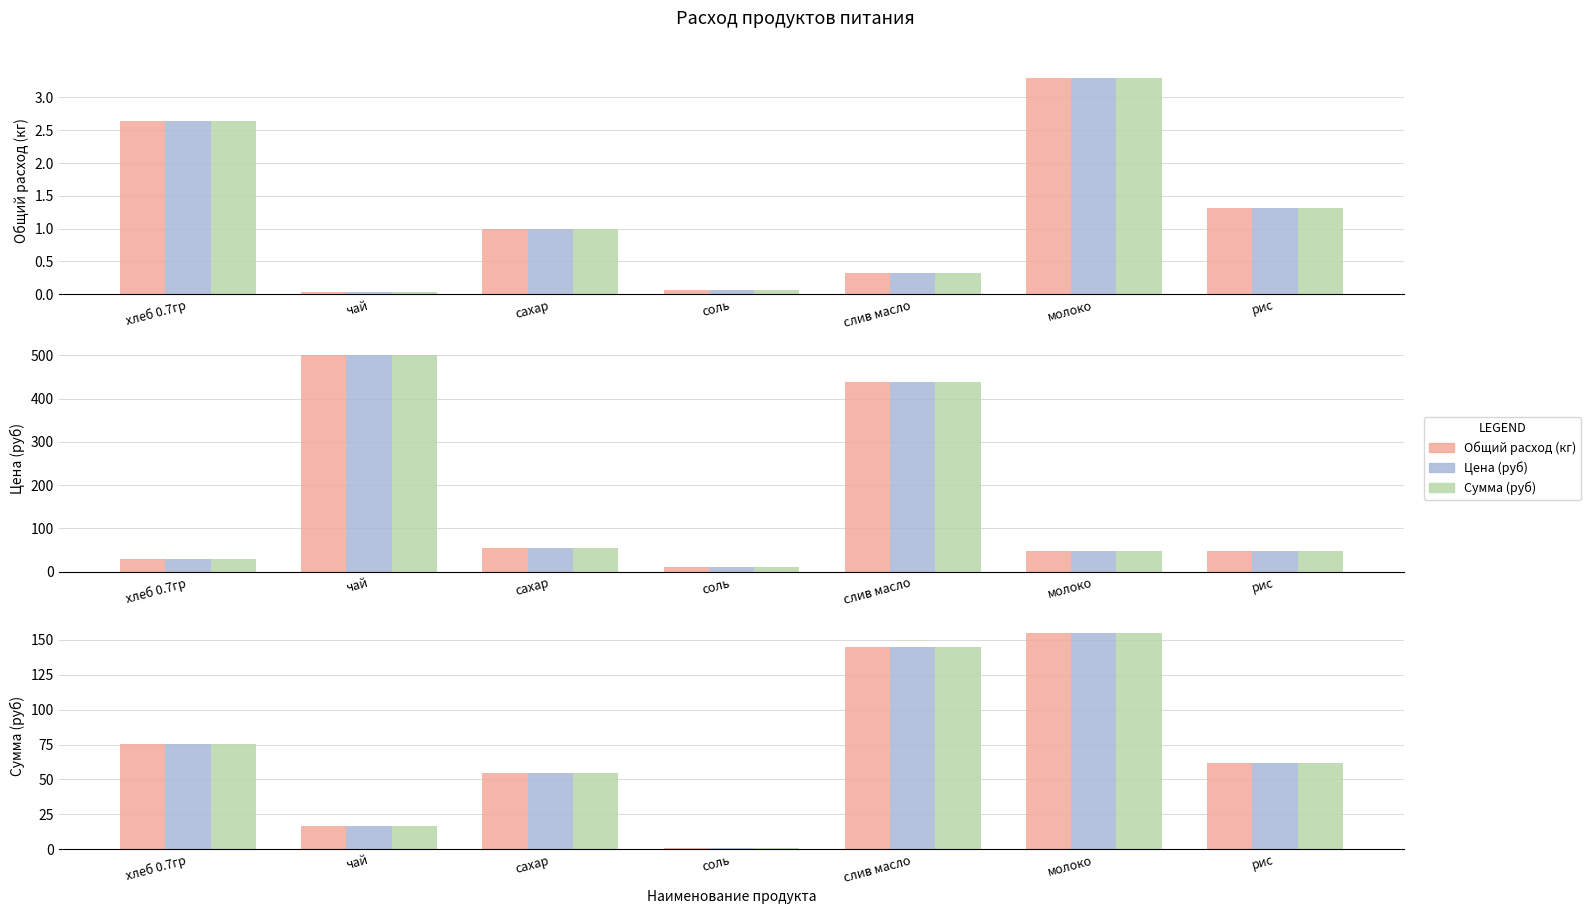

What is the label of the 5th bar from the right?

сахар